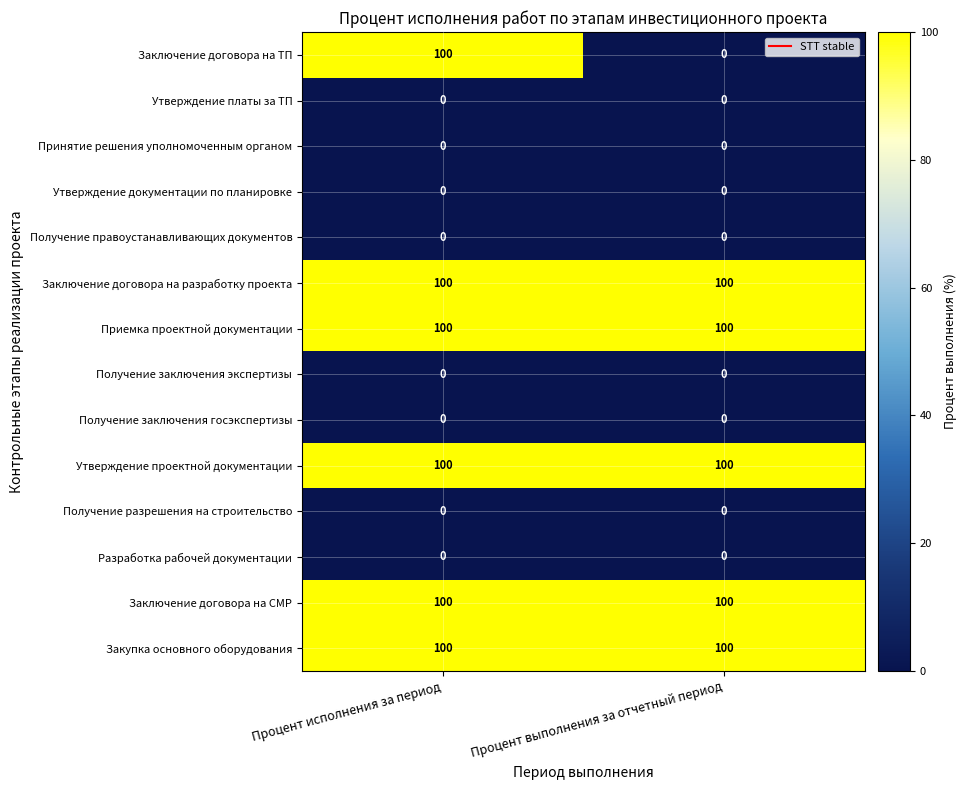

What is the sum of all Заключение договора на разработку проекта values?

200